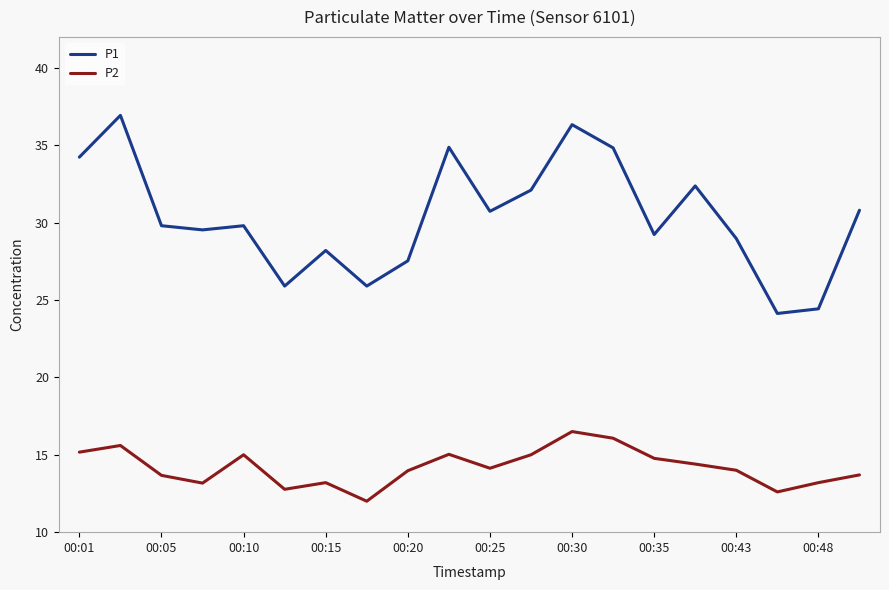

True or false: P2 and P1 cross at least once.

False